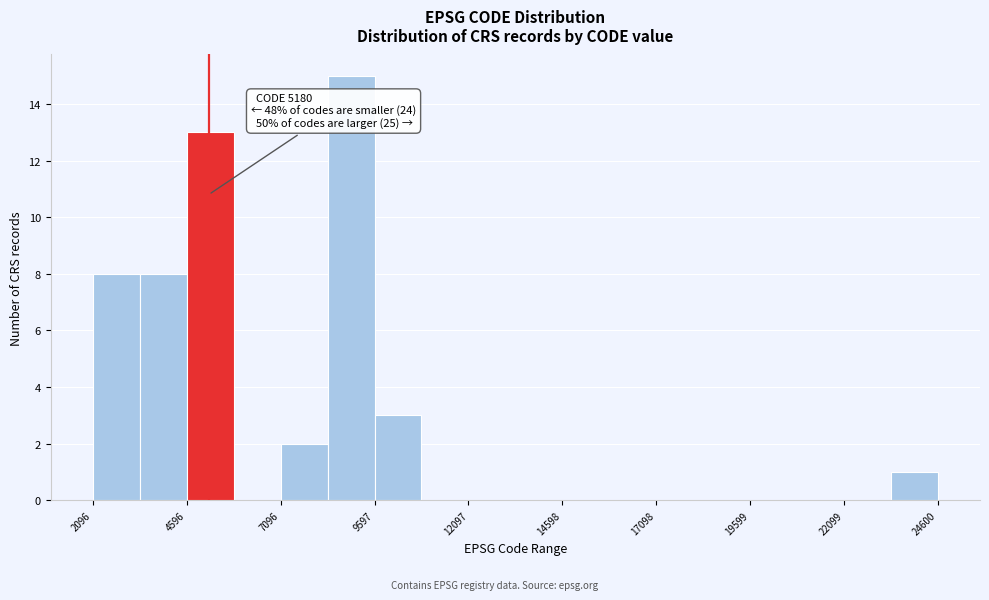

Read against the x-axis, roughly where is the centre of the tallest bar?

9000